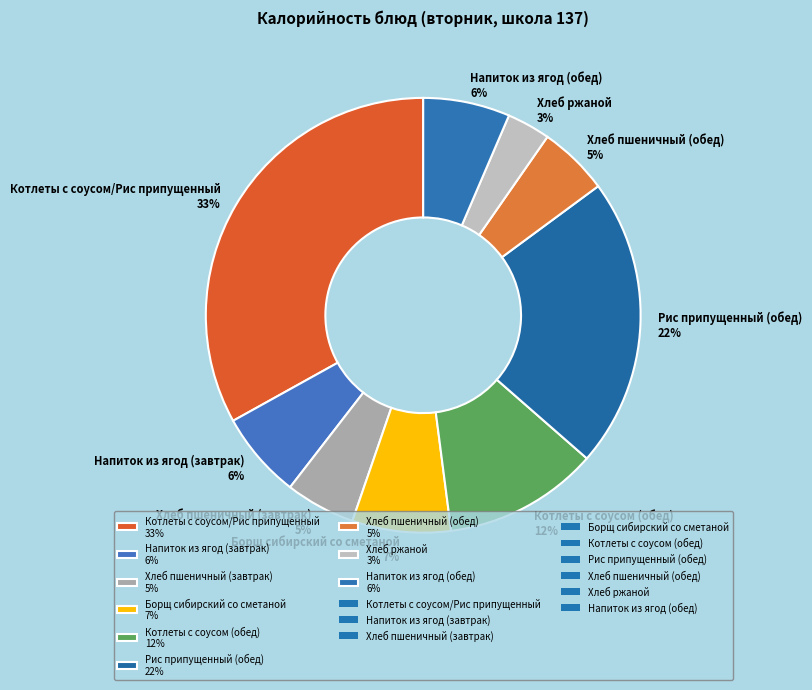

What is the ratio of the value at Хлеб пшеничный (обед) 5% to the value at Напиток из ягод (завтрак) 6%?

0.8